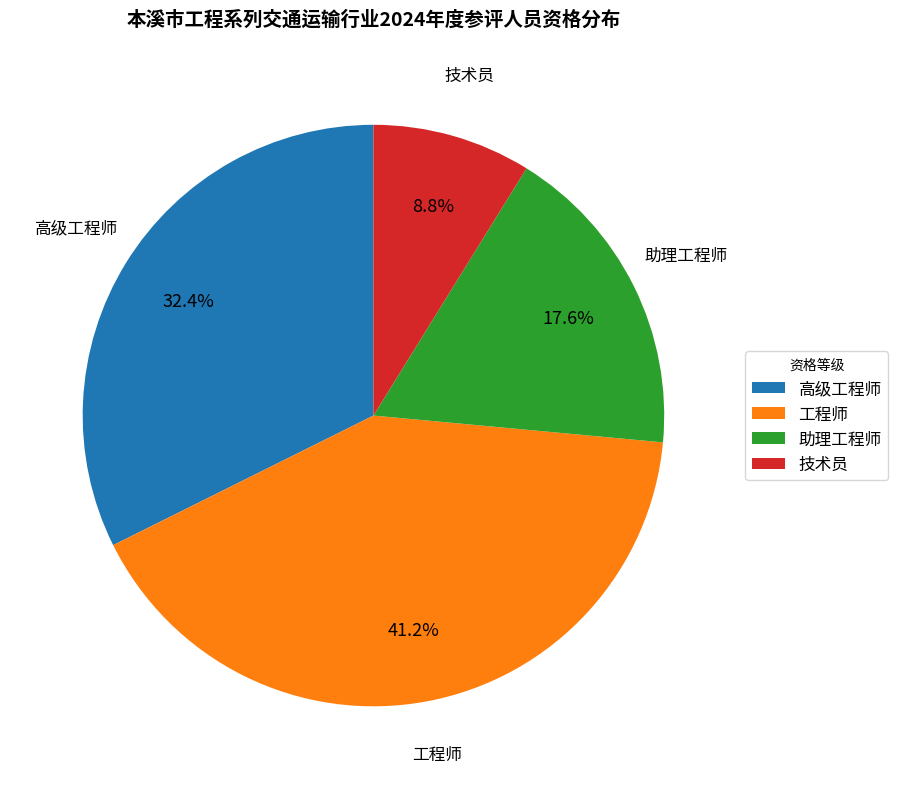

Rank the categories by value from lowest to highest.

技术员, 助理工程师, 高级工程师, 工程师